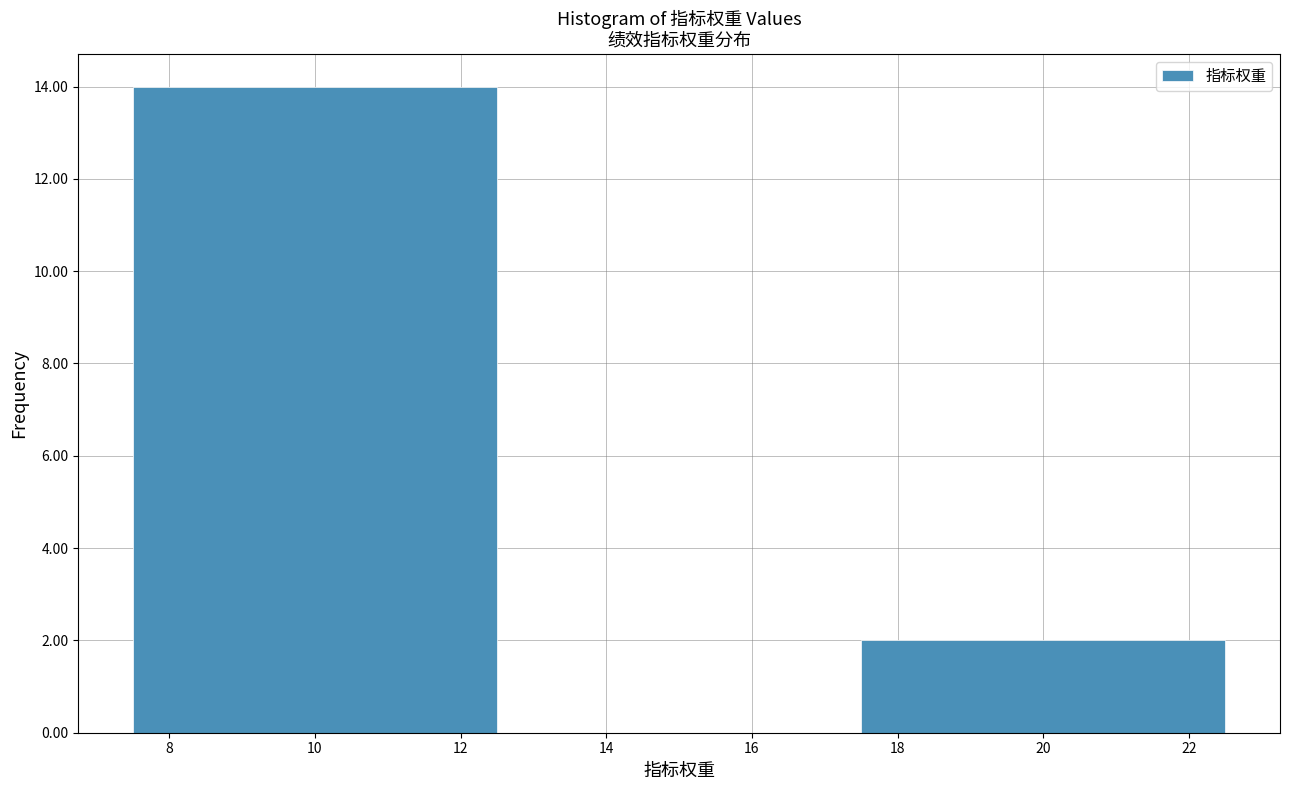

Reading left to right, transcribe this chart: for each bar, give the range it covers on the x-axis and its height. The values are not printed on the chart, so give them approximately, as read against the axis.

7.5 to 12.5: 14
12.5 to 17.5: 0
17.5 to 22.5: 2